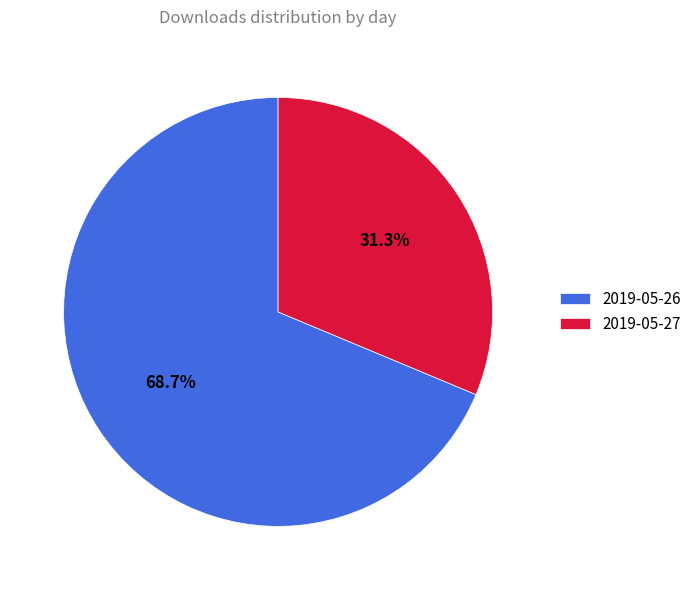

Count the number of slices in the pie.

2